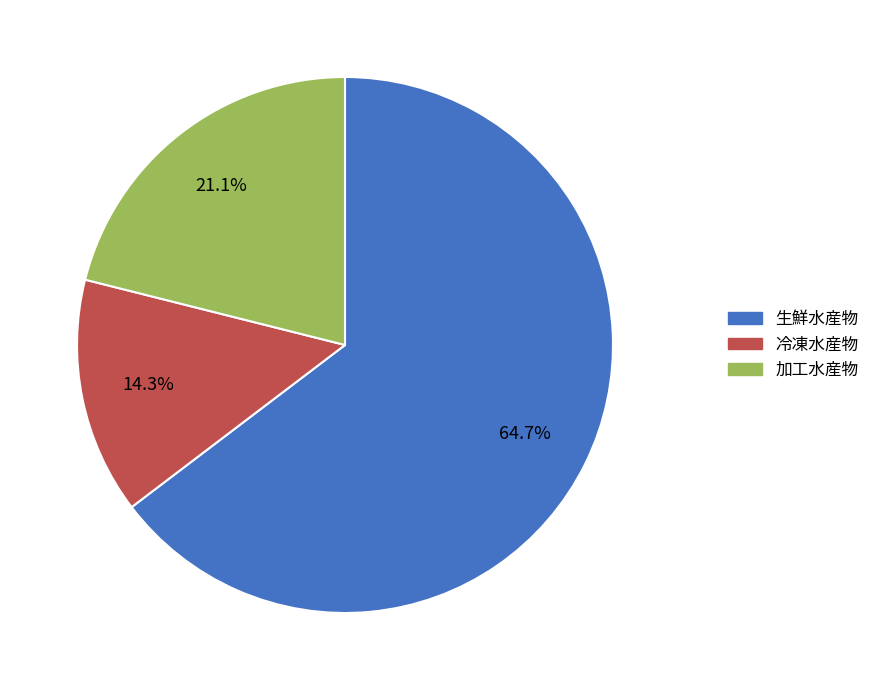

What is the ratio of the value at 冷凍水産物 to the value at 加工水産物?

0.7